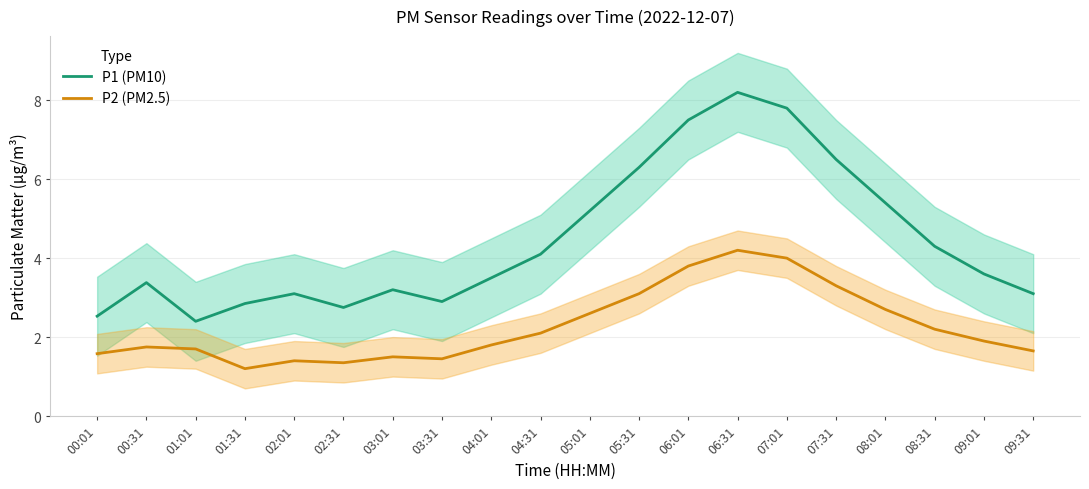

What is the spread (max minus min) of values at 00:01?

0.9